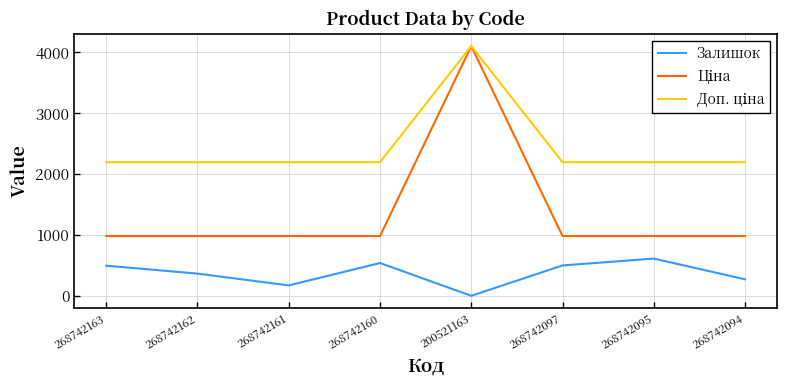

Is this an area chart (filled region under the line)?

No